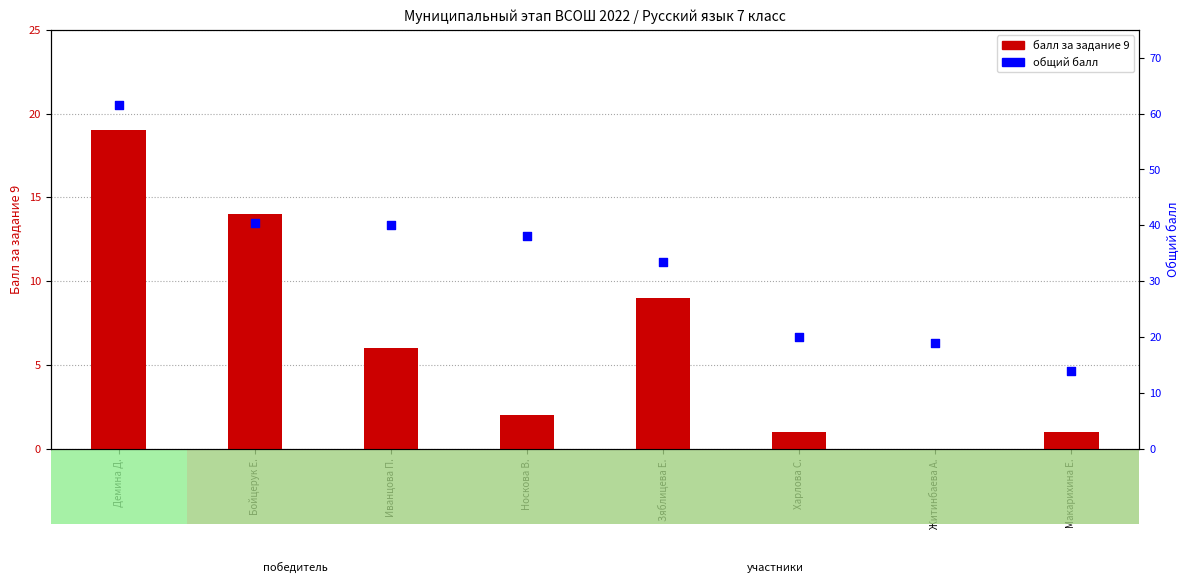

Which series reaches the minimum Y coordinate?

Задача 9 (балл)